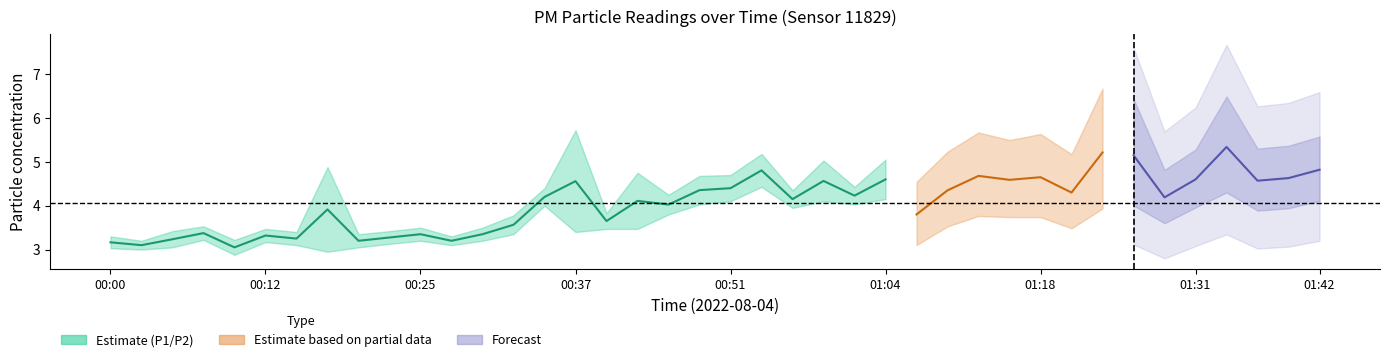

What is the label of the 15th point from the left?

00:35